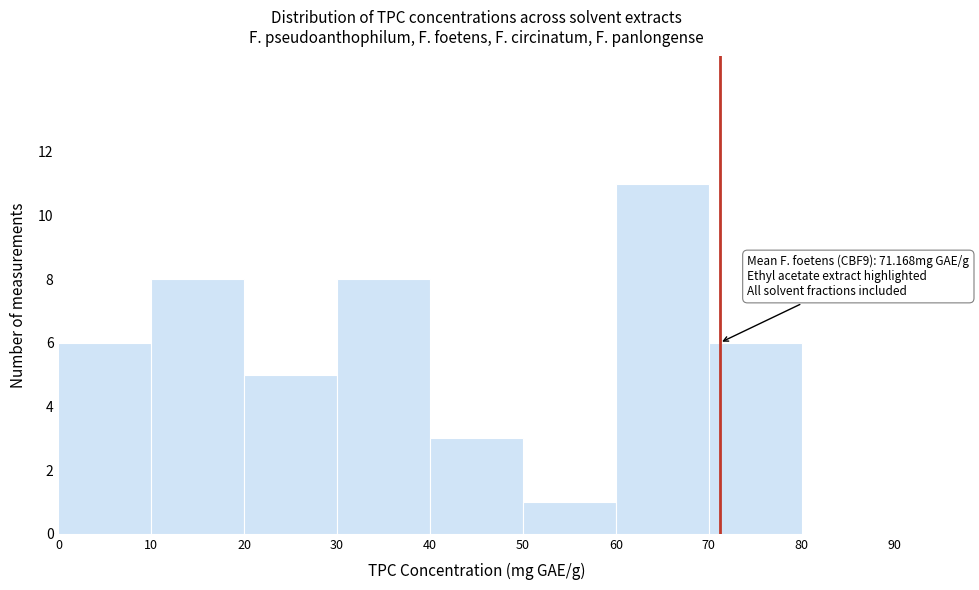

Which range on the x-axis has the tallest bar?

60 to 70